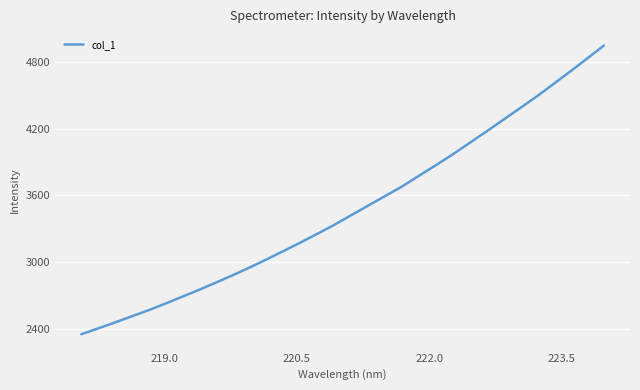

What is the difference between the second highest and second lowest values?

2423.0